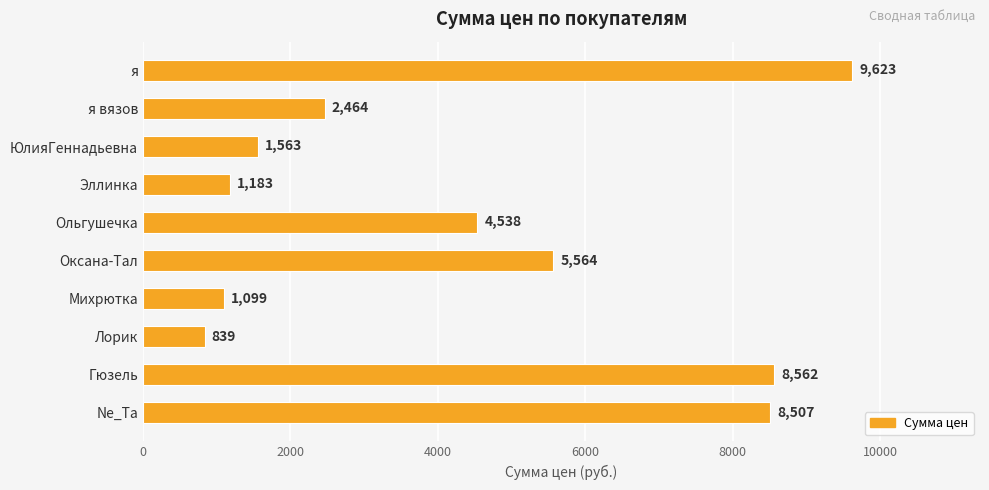

Is it true that the value at Михрютка is 1099?

True